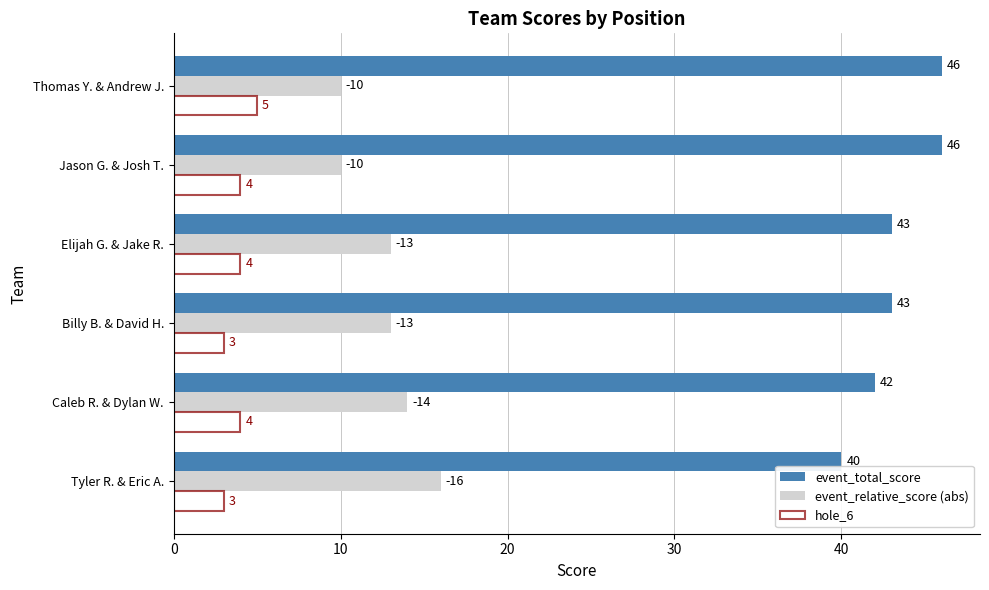

How many event_relative_score (abs) values are between 10 and 14?

5